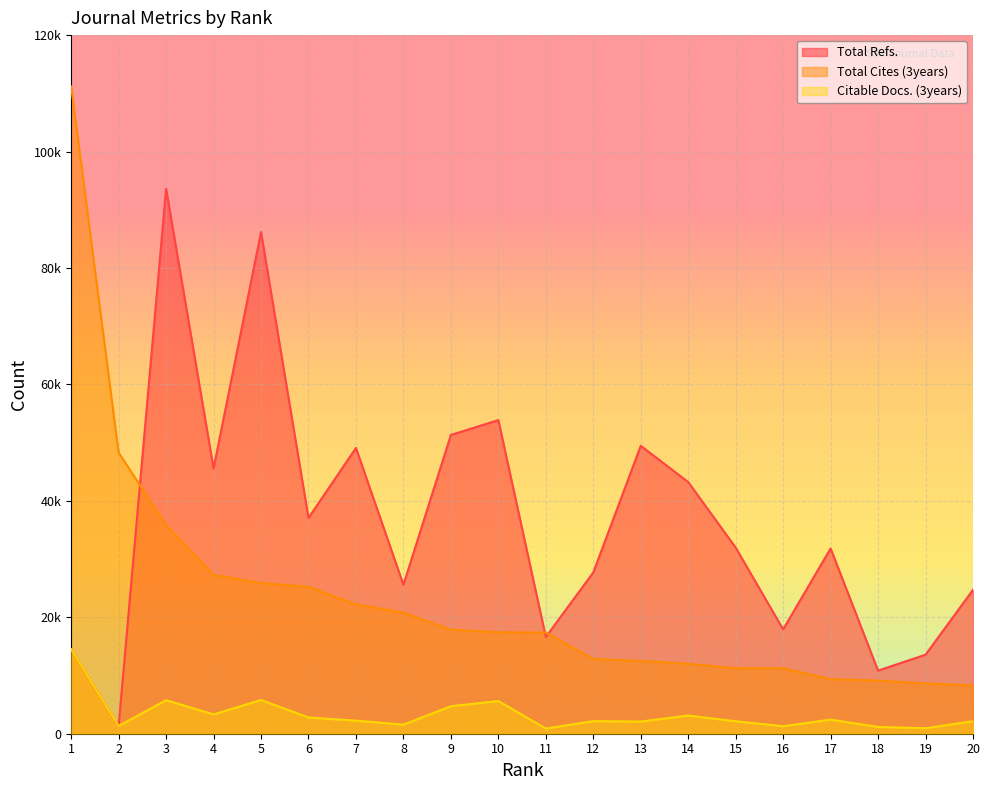

Reading left to right, extract all data points from this chart.

Total Refs.: 1=14517	2=1340	3=93625	4=45585	5=86181	6=37063	7=49084	8=25592	9=51318	10=53868	11=16623	12=27699	13=49455	14=43230	15=31971	16=17931	17=31828	18=10840	19=13576	20=24720
Total Cites (3years): 1=111181	2=48293	3=35828	4=27269	5=25875	6=25224	7=22223	8=20794	9=17869	10=17424	11=17382	12=12837	13=12496	14=12020	15=11260	16=11240	17=9374	18=9127	19=8640	20=8299
Citable Docs. (3years): 1=14516	2=1332	3=5765	4=3317	5=5797	6=2788	7=2246	8=1563	9=4722	10=5616	11=888	12=2163	13=2085	14=3127	15=2140	16=1292	17=2424	18=1166	19=942	20=2163